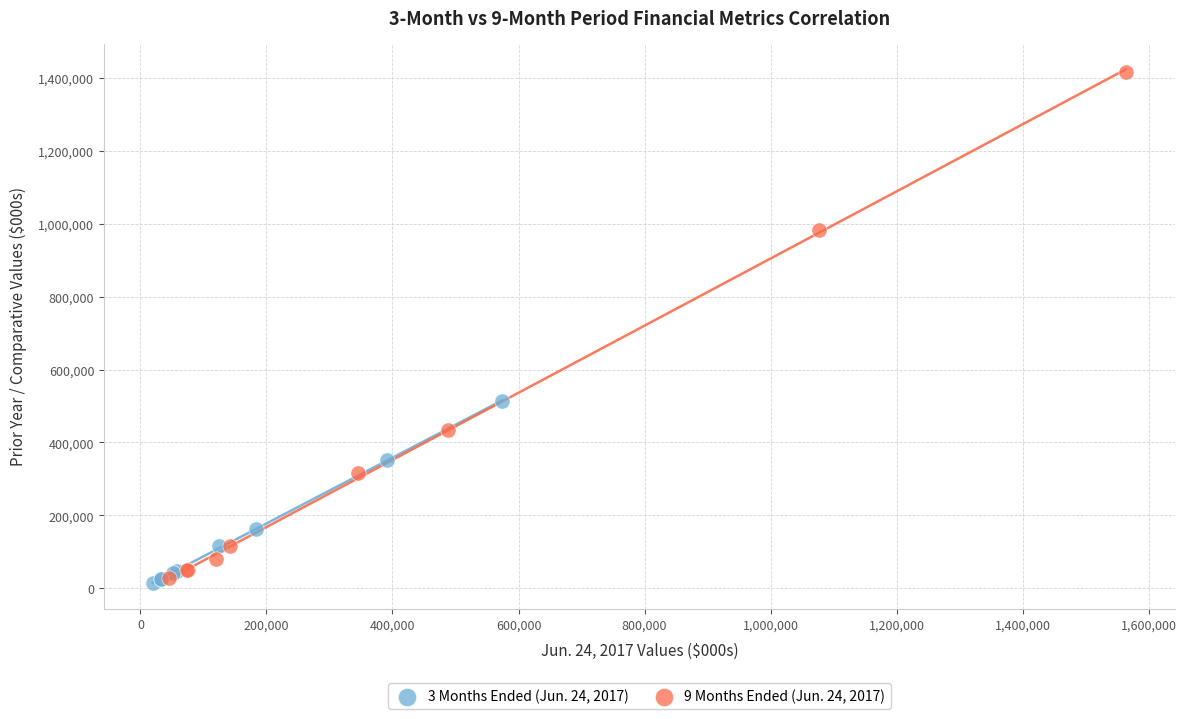

Which series contains the highest Y value?

9 Months Ended (Jun. 24, 2017)